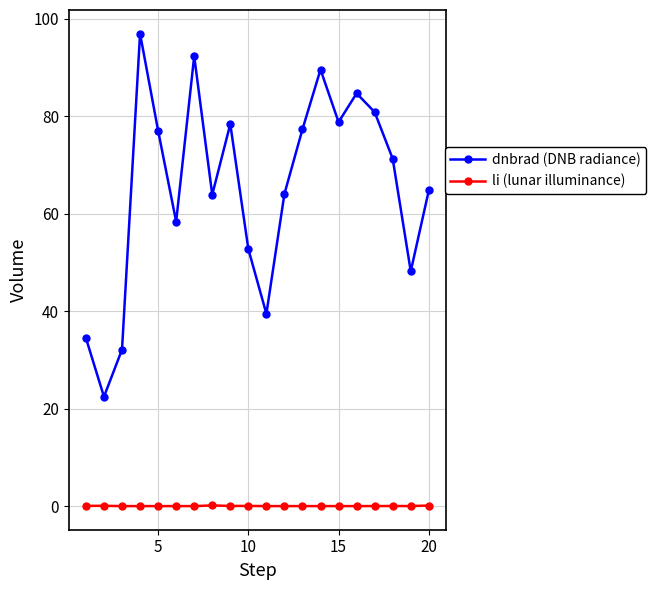

List the series in order of their overall mean, lowest first.

li (lunar illuminance), dnbrad (DNB radiance)